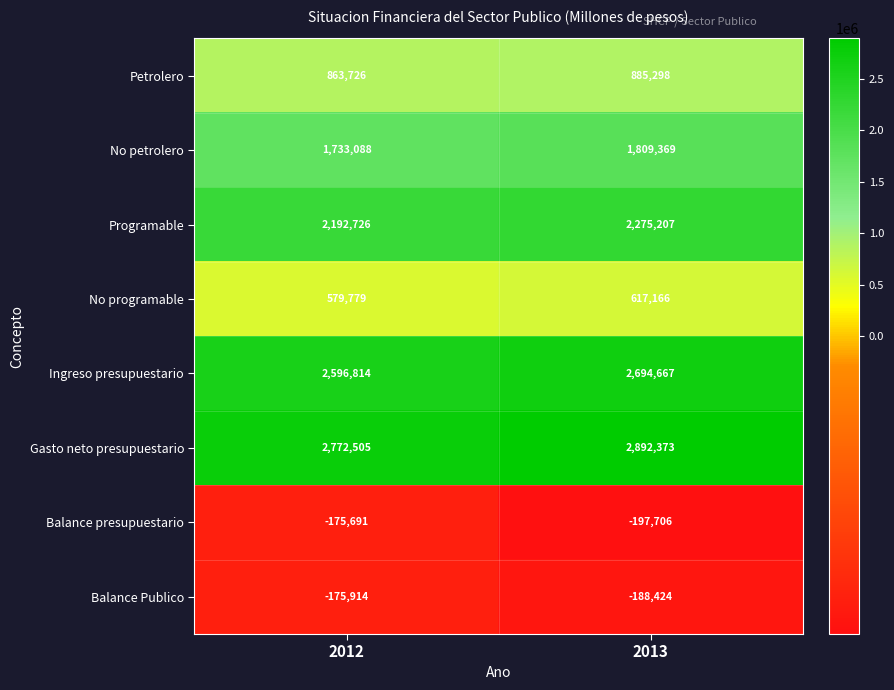

Which label corresponds to the largest value in the chart?

2013